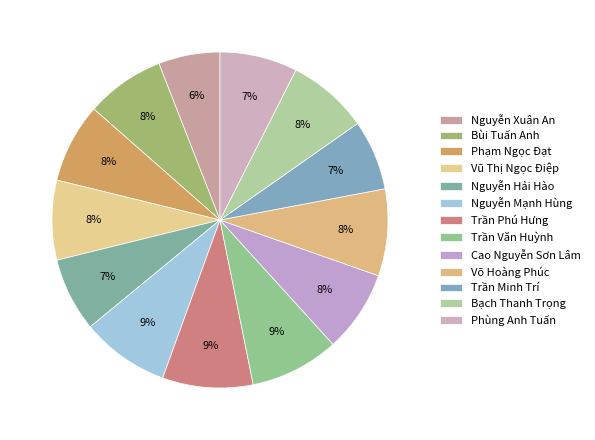

How many segments does this pie chart have?

13